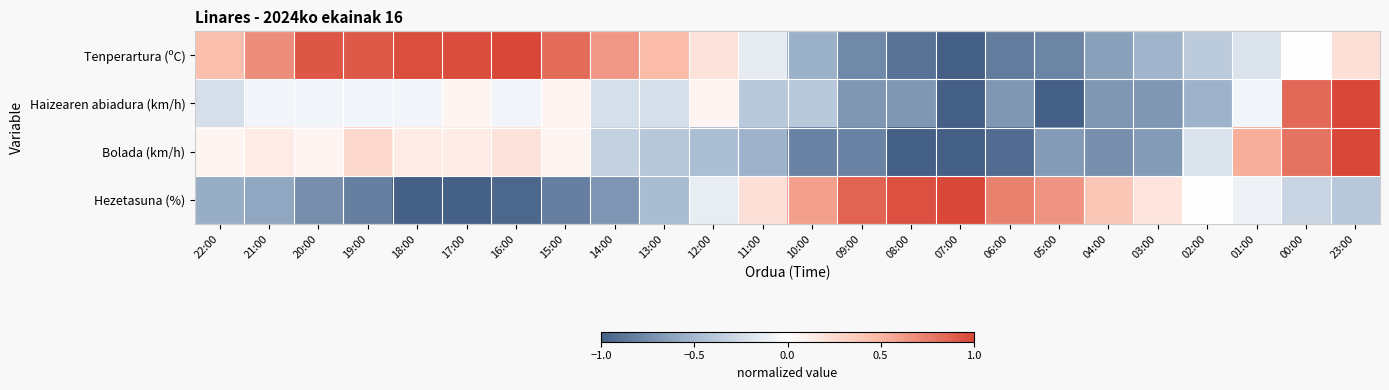

At which category is the sum across all series the highest?

23:00